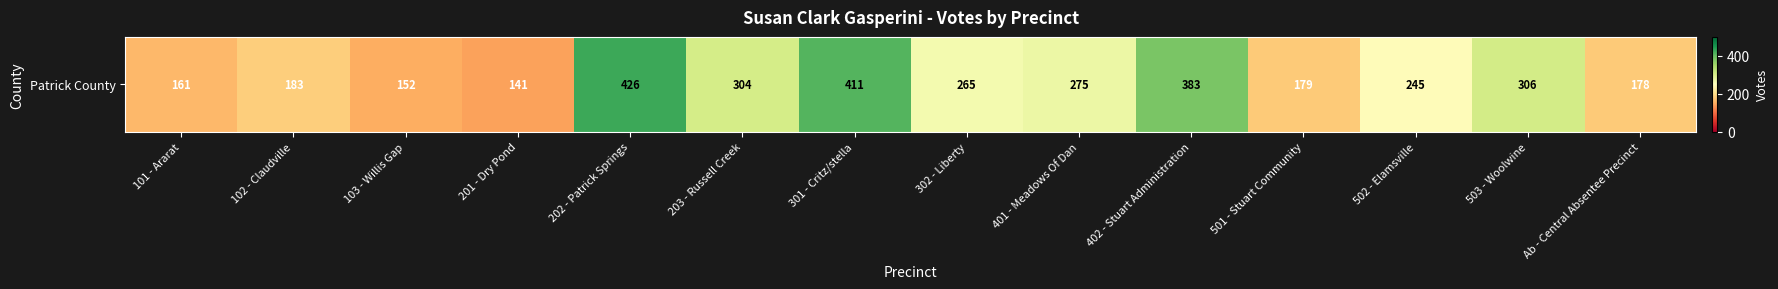

Where does the data first go above 265?

202 - Patrick Springs